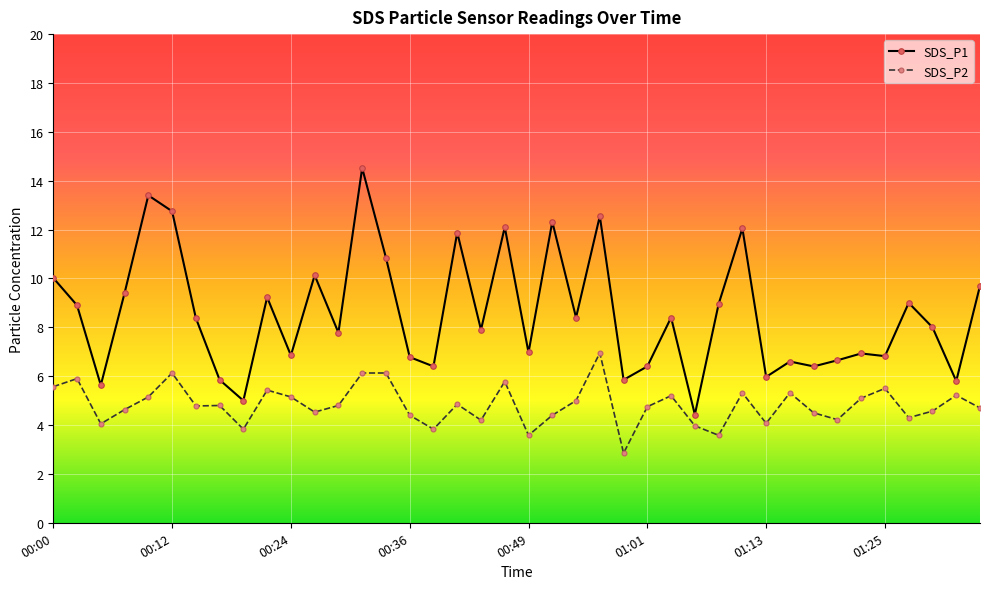

True or false: SDS_P1 and SDS_P2 cross at least once.

False